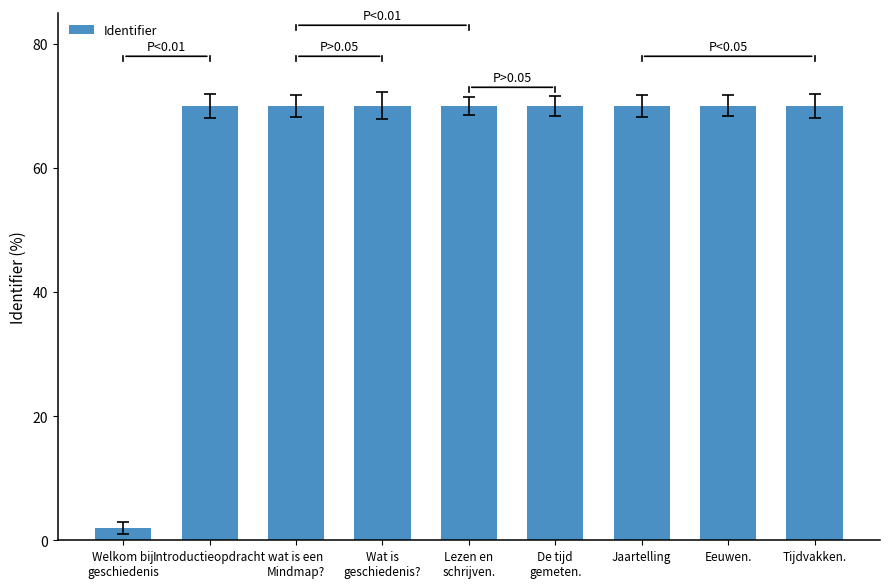

At which label does the data first exceed 69?

Introductieopdracht